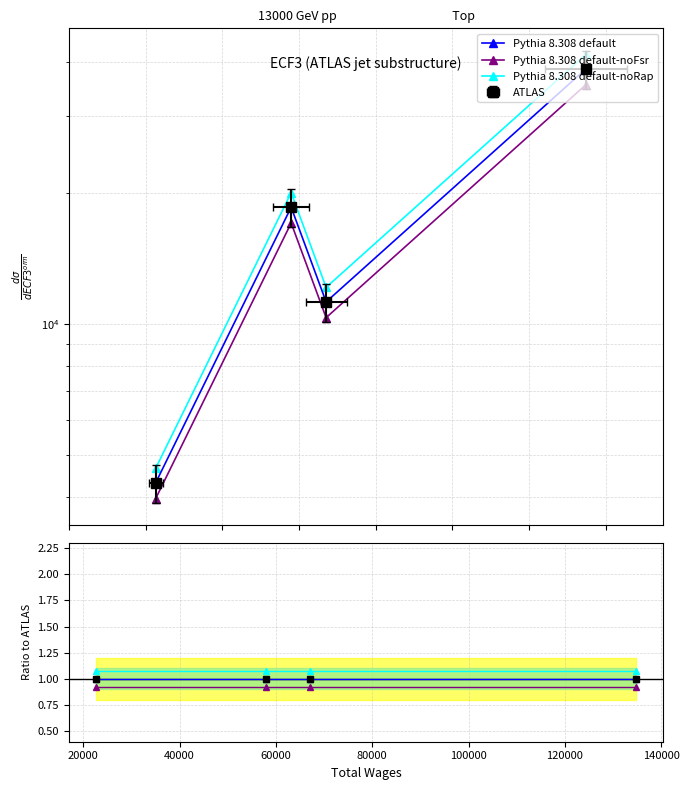

Reading left to right, transcribe all the data shown in this chart.

Pythia 8.308 default: 1.0	1.0	1.0	1.0
Pythia 8.308 default-noFsr: 0.9	0.9	0.9	0.9
Pythia 8.308 default-noRap: 1.1	1.1	1.1	1.1